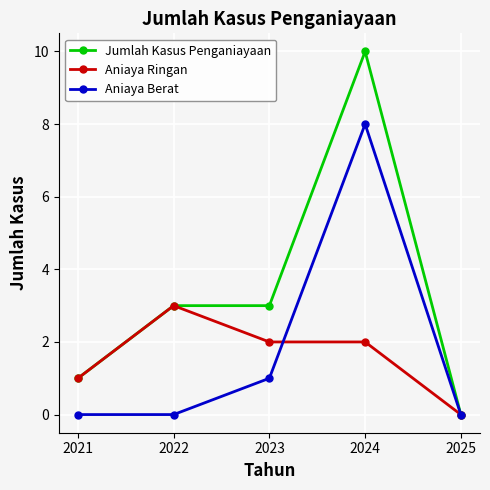

What is the difference between the maximum and minimum values in the Aniaya Berat series?

8